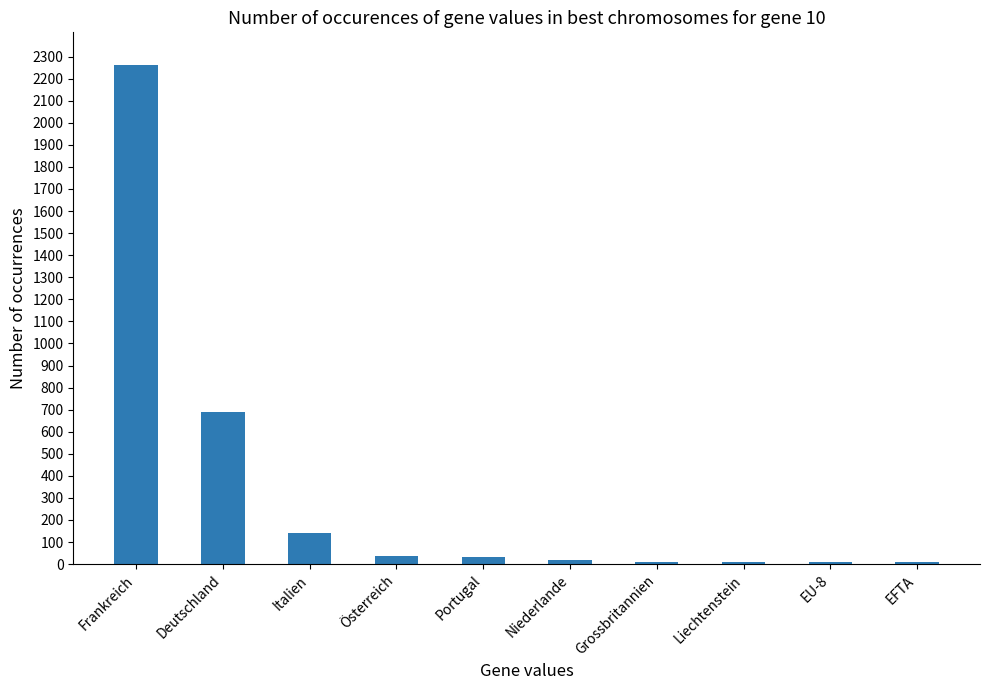

What is the greatest value displayed?

2260